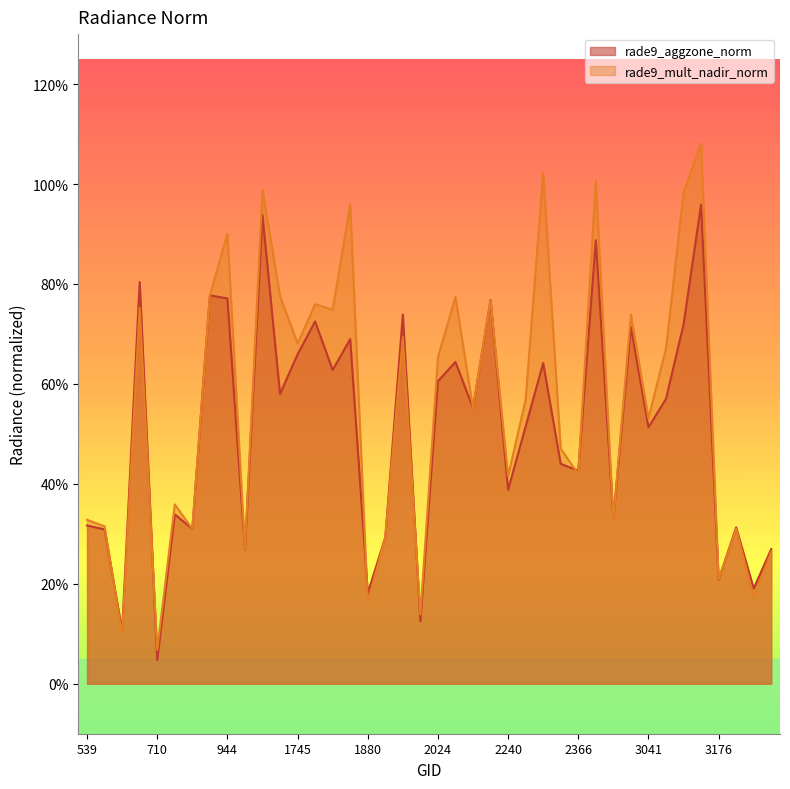

How many data points does each series have?

40